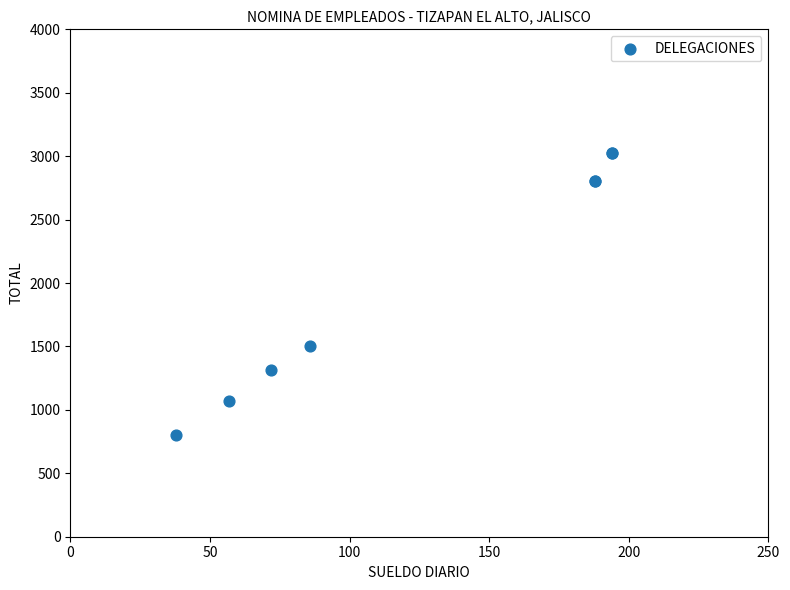

What Y value in the scatter plot is closest to 1912?

1504